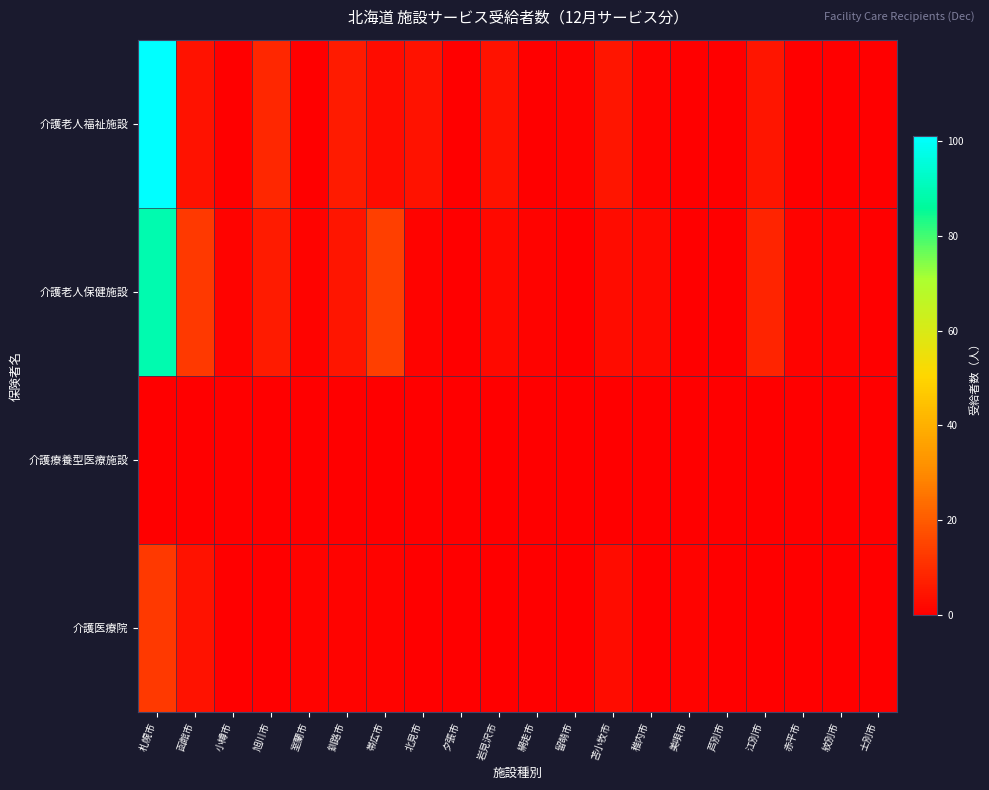

Between 網走市 and 美唄市, which series saw the biggest shift?

介護老人保健施設